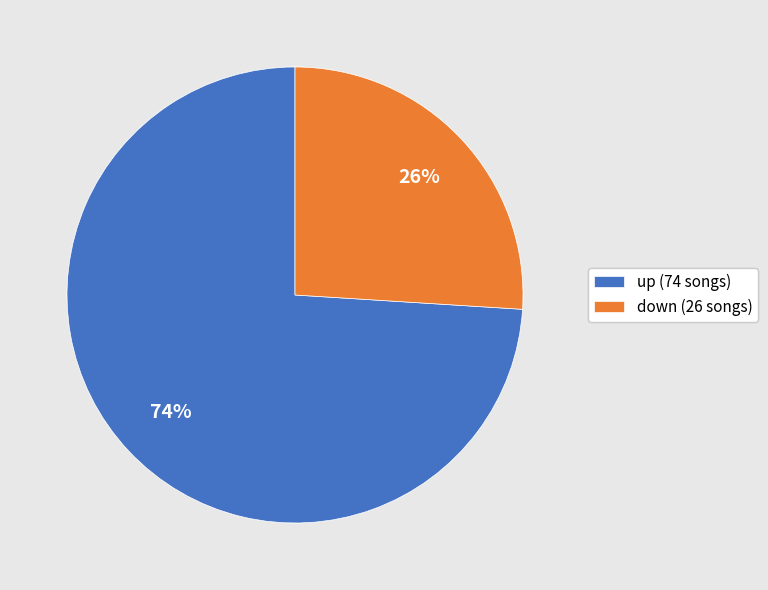

Which slice represents more than half of the pie?

up